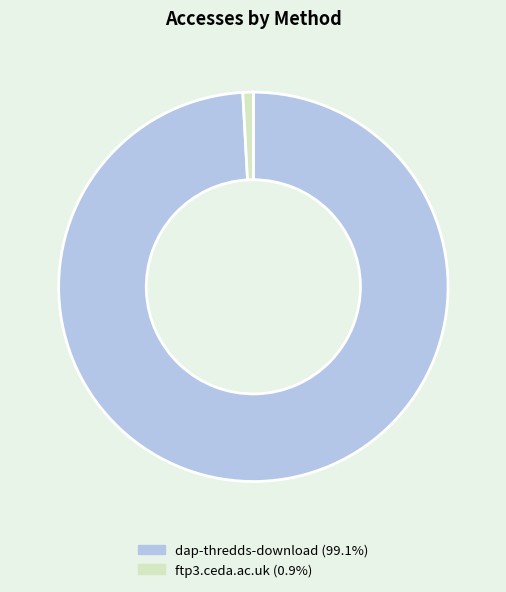

Combined, do dap-thredds-download and ftp3.ceda.ac.uk account for over 50%?

Yes